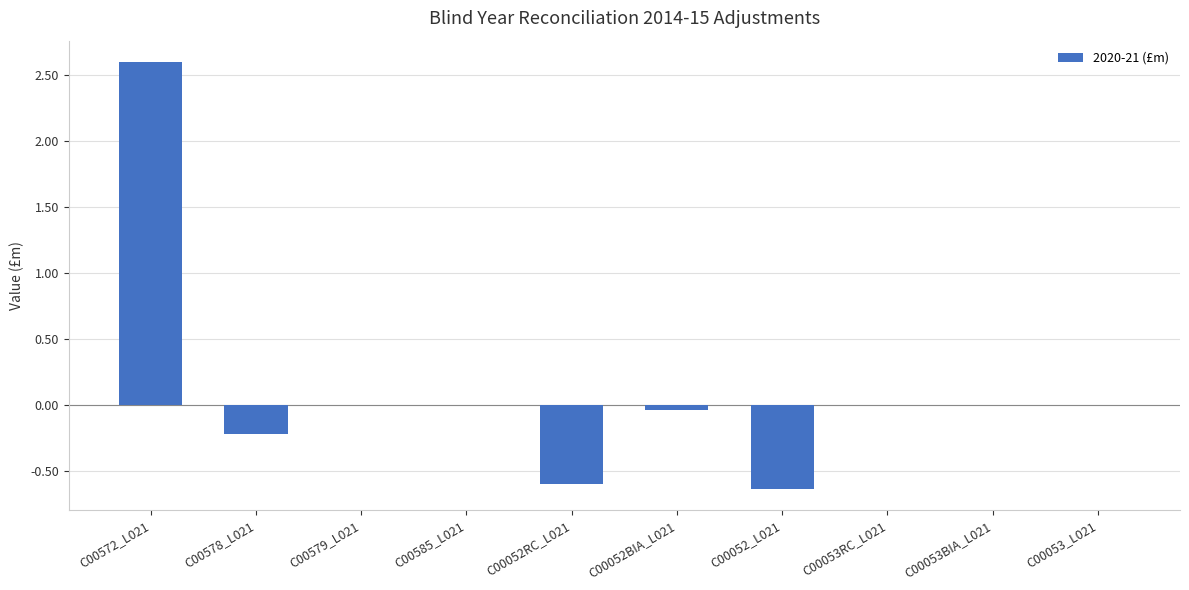

What is the maximum value shown in the chart?

2.6